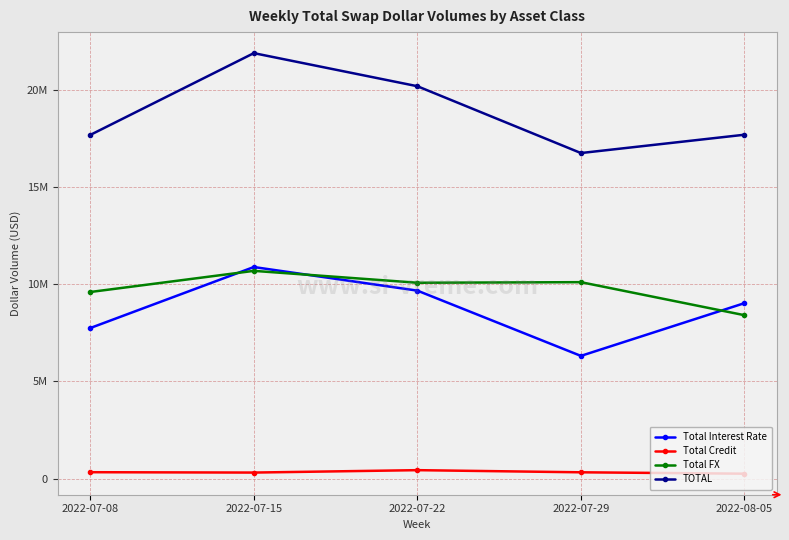

Which series has the widest spread of values?

TOTAL